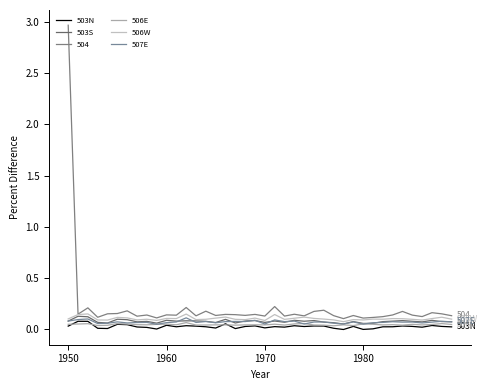

What is the value of the 507E point at the 12th from the left?

0.1